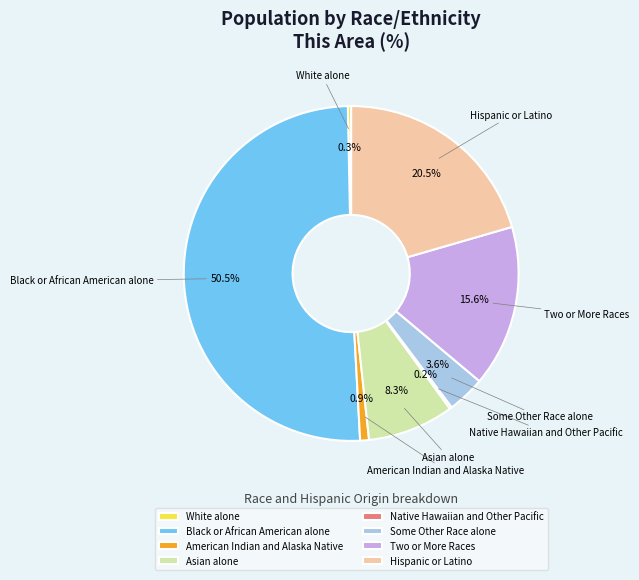

What is the ratio of the value at Asian alone to the value at White alone?

26.0